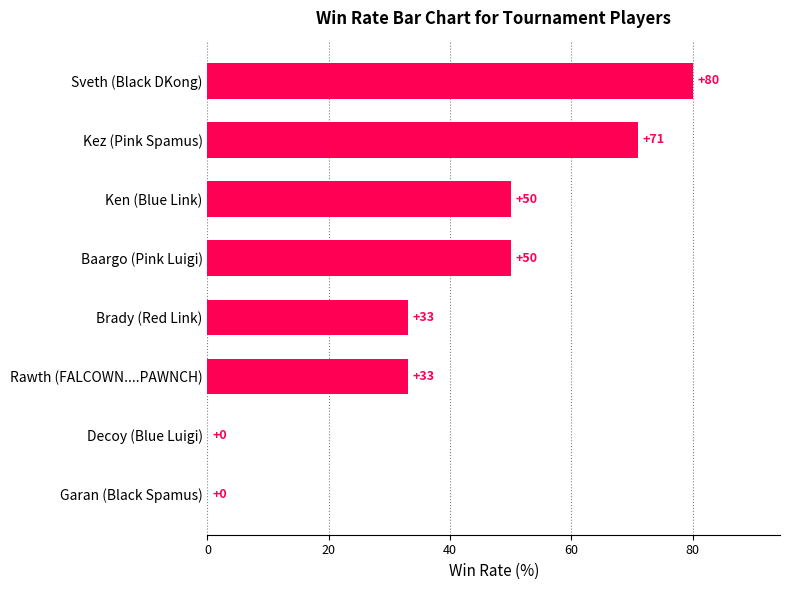

How many data points does each series have?

8